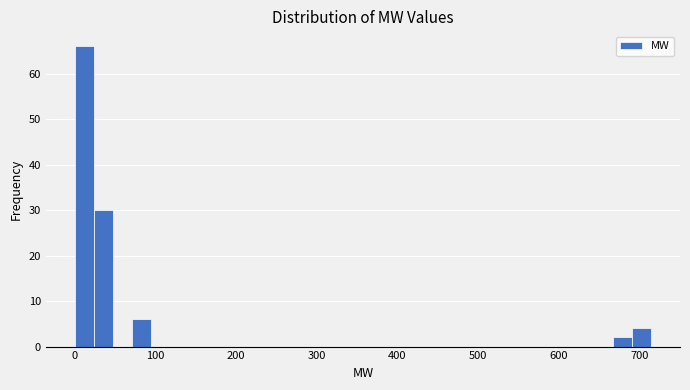

Read against the x-axis, roughly where is the centre of the tallest bar?

10